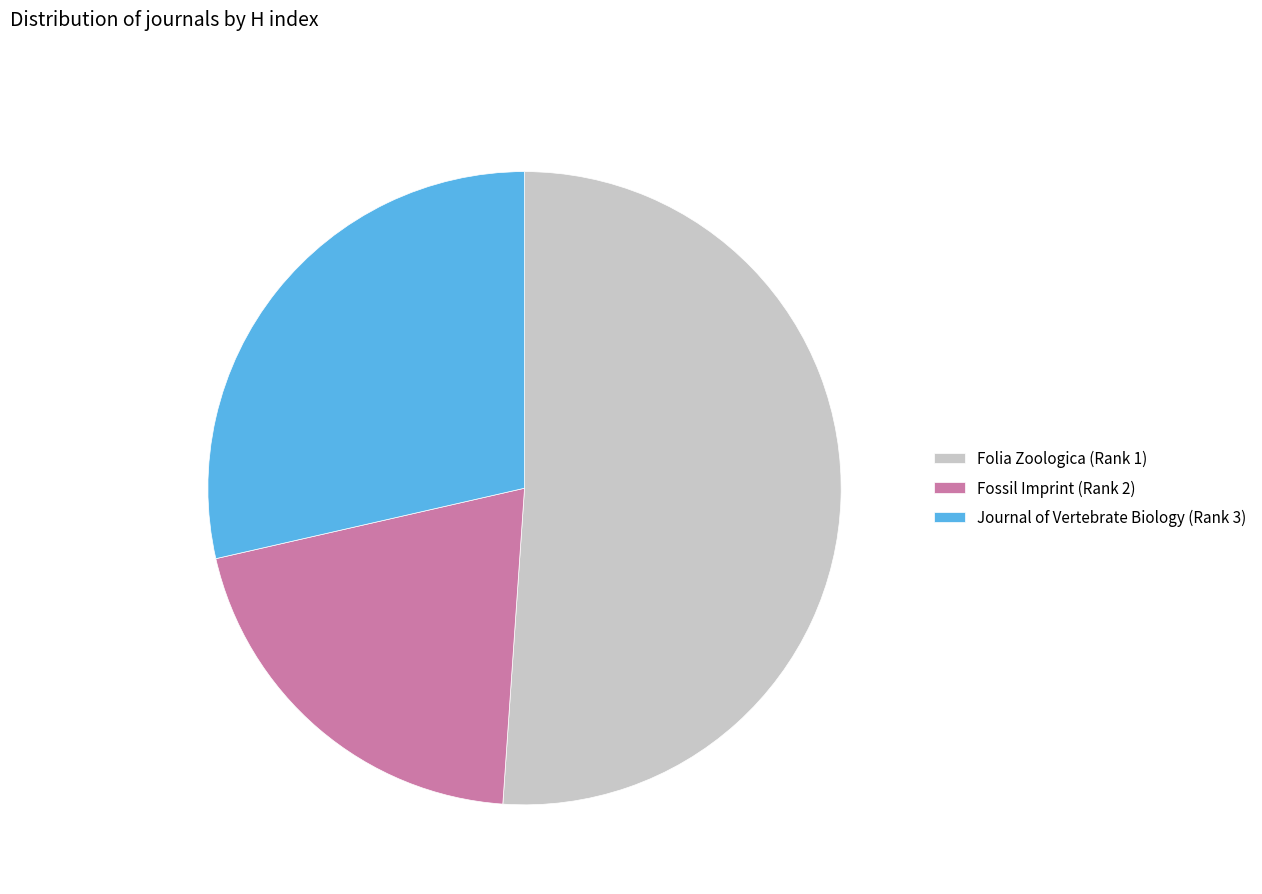

How many slices are in this pie chart?

3